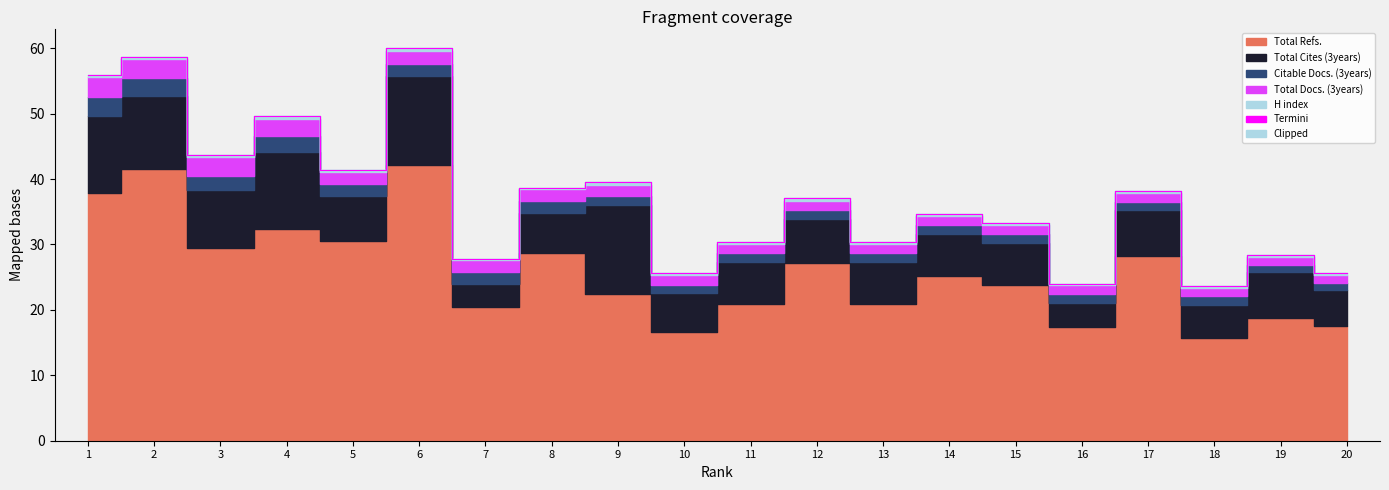

What is the highest value of the Termini series?

60.0